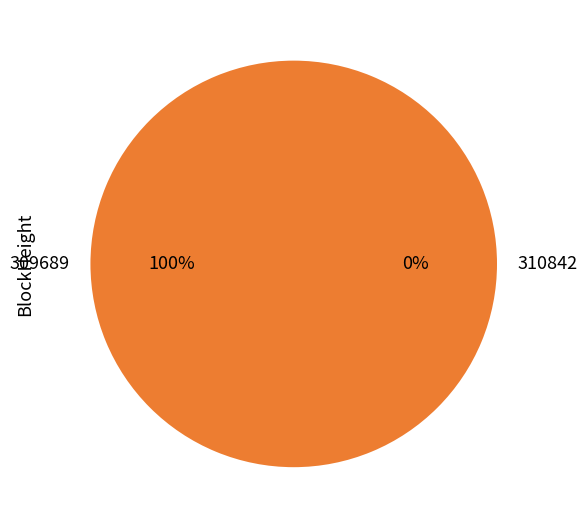

True or false: 310842 accounts for 6% of the total.

False